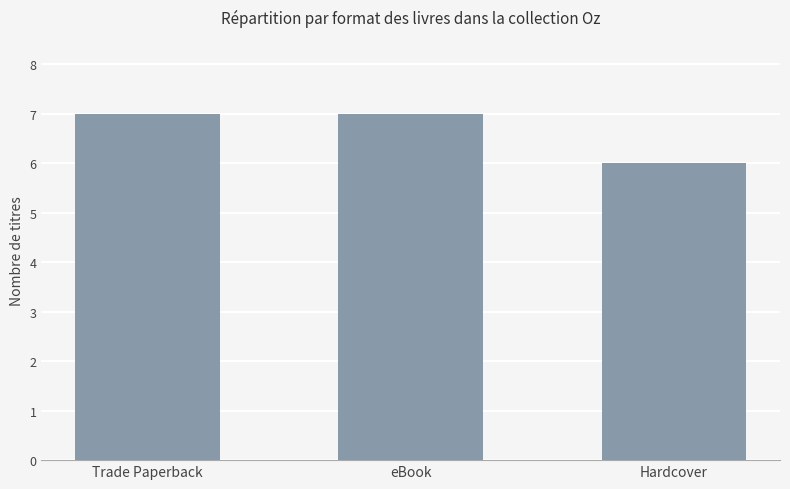

What is the smallest value displayed?

6